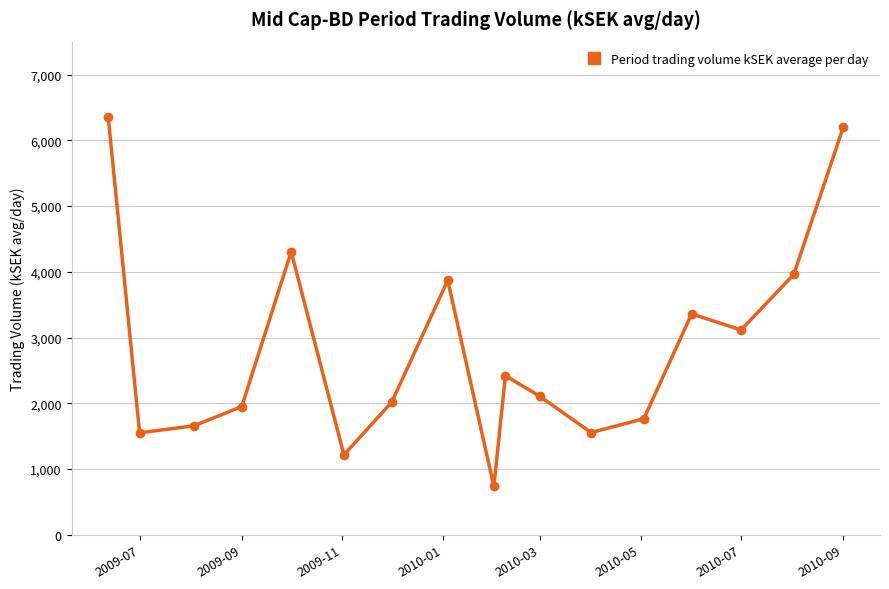

How many points are lower than both their immediate neighbors (excluding endpoints)?

5